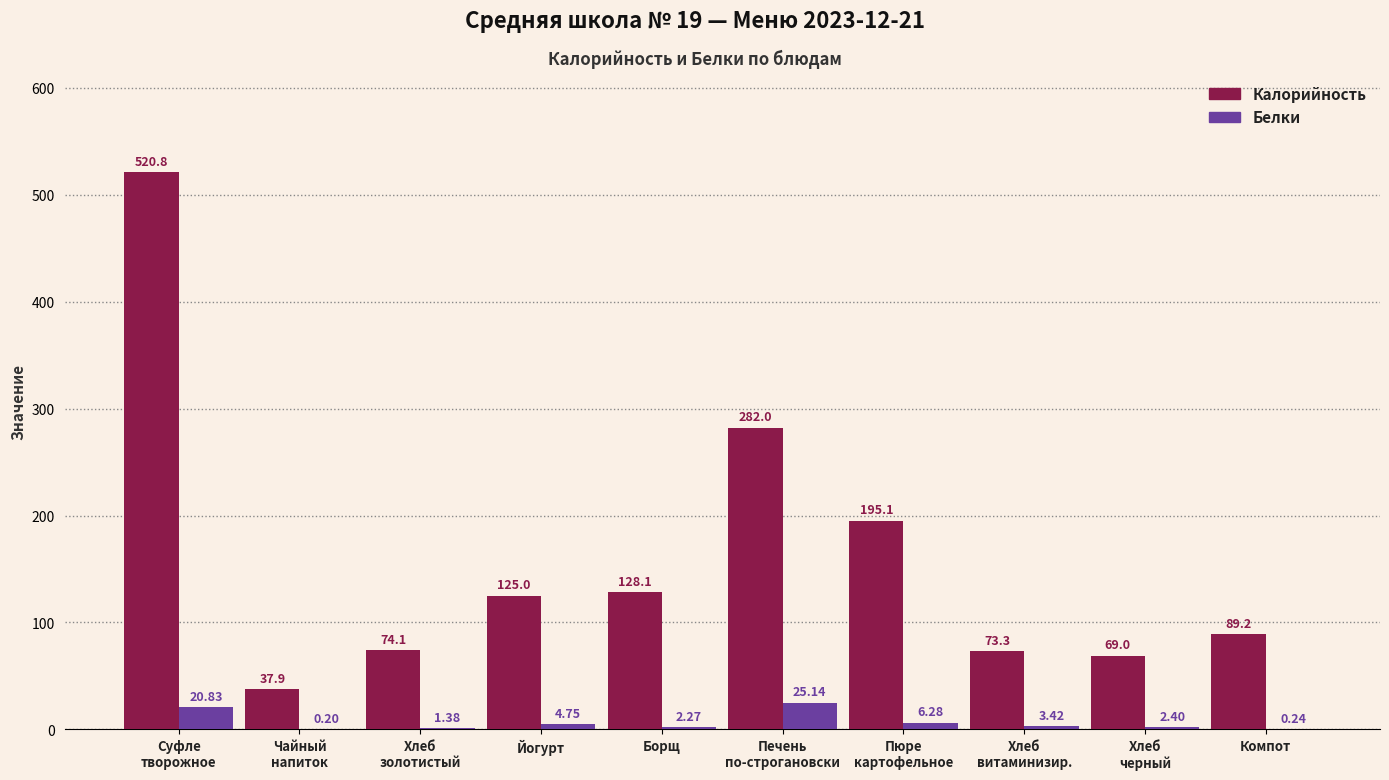

Which series has the largest total across all categories?

Калорийность